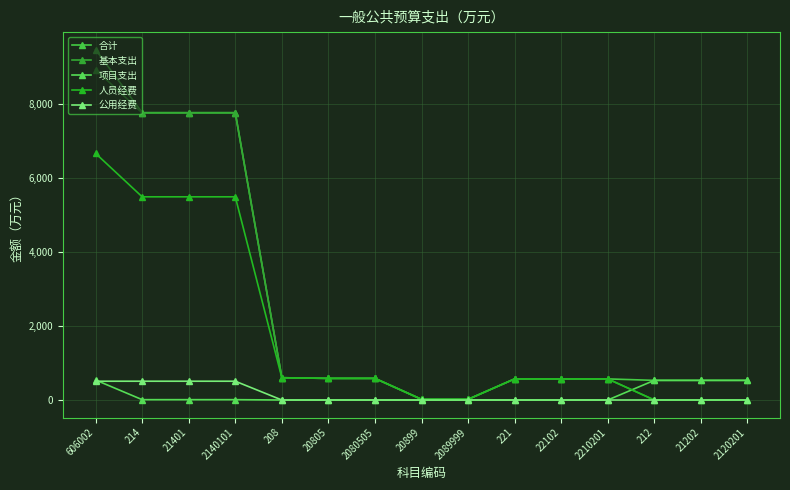

Does the chart have visible grid lines?

Yes